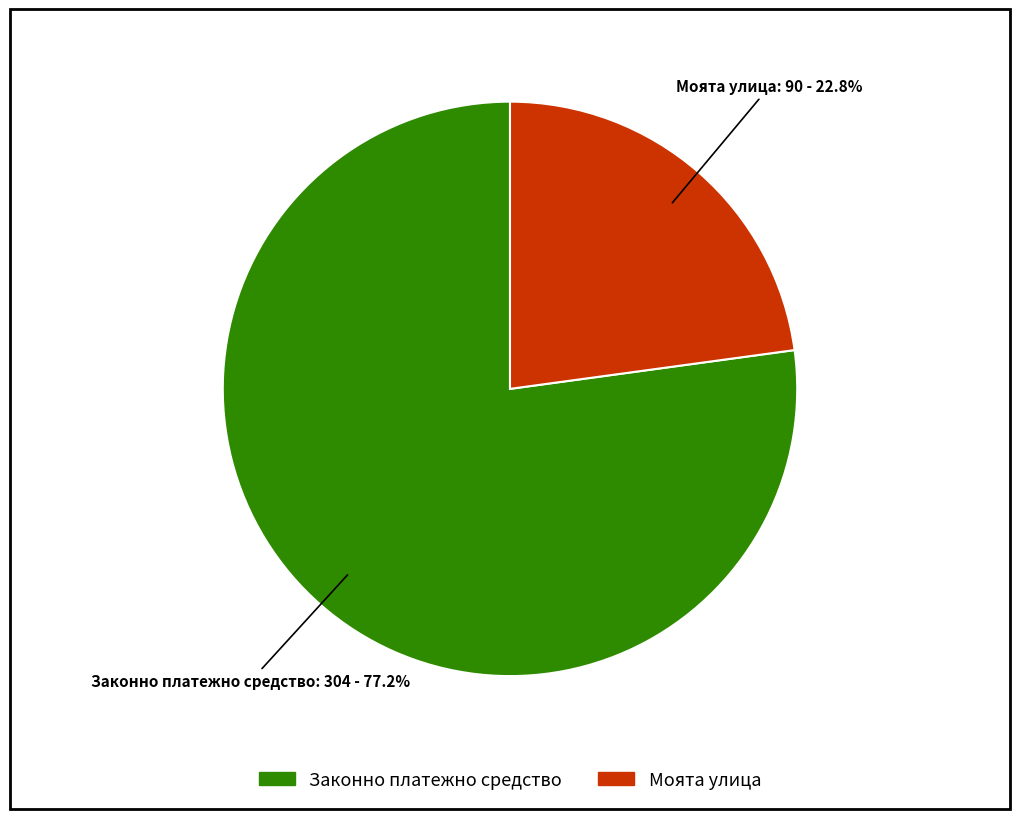

Which category has the smallest portion of the pie?

Моята улица